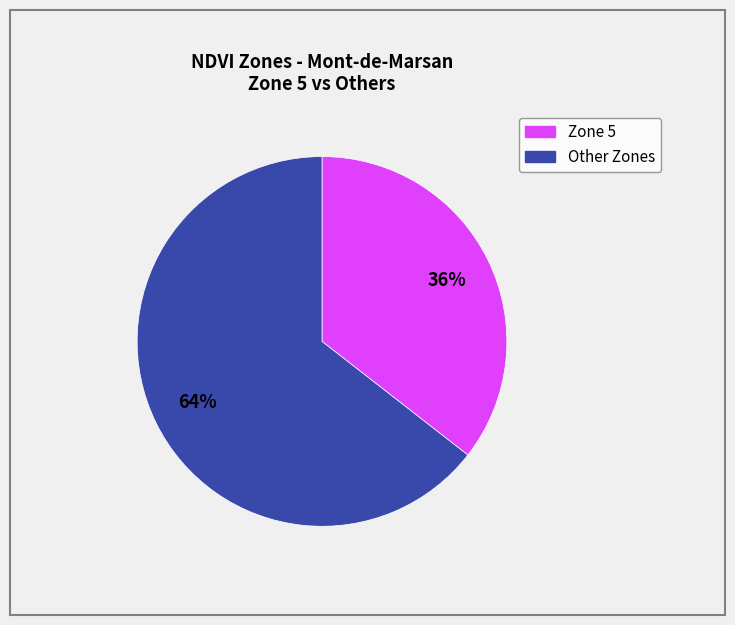

To the nearest percent, what is the average slice percentage?

50%